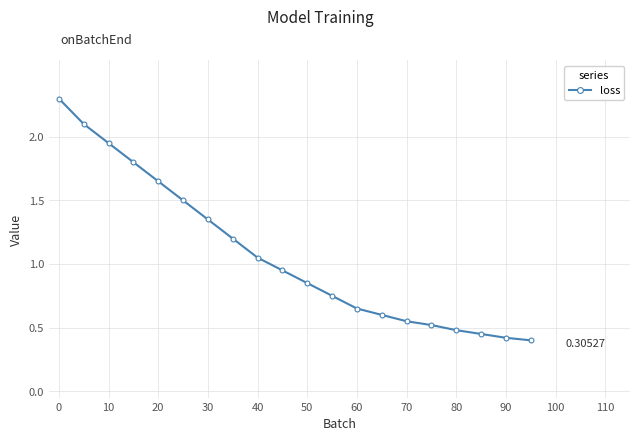

What is the sum of all values?

21.5